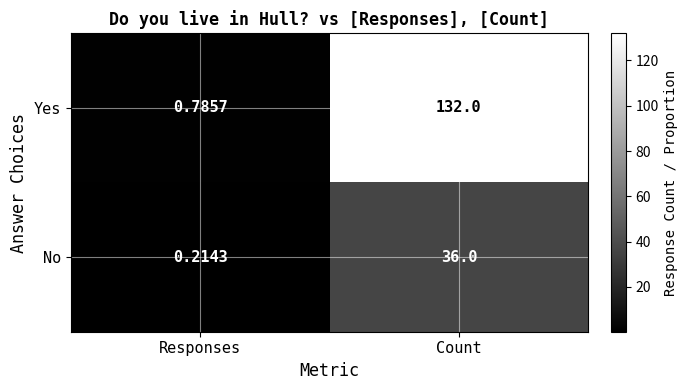

How many series are shown in this chart?

2